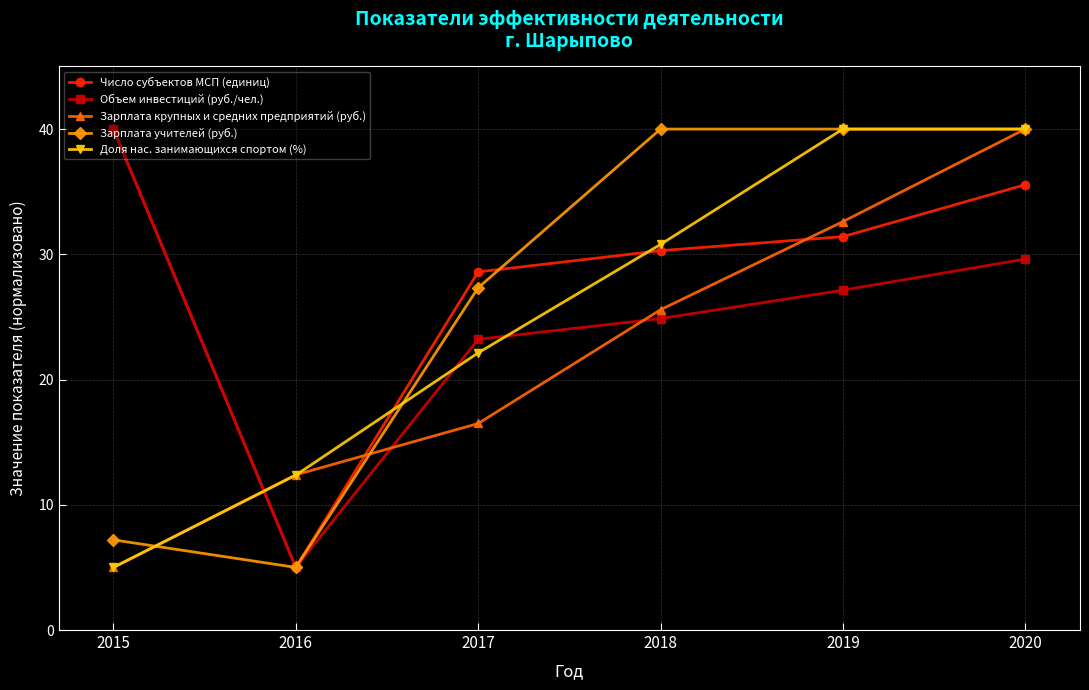

How many values in the Объем инвестиций (руб./чел.) series exceed 27?

3